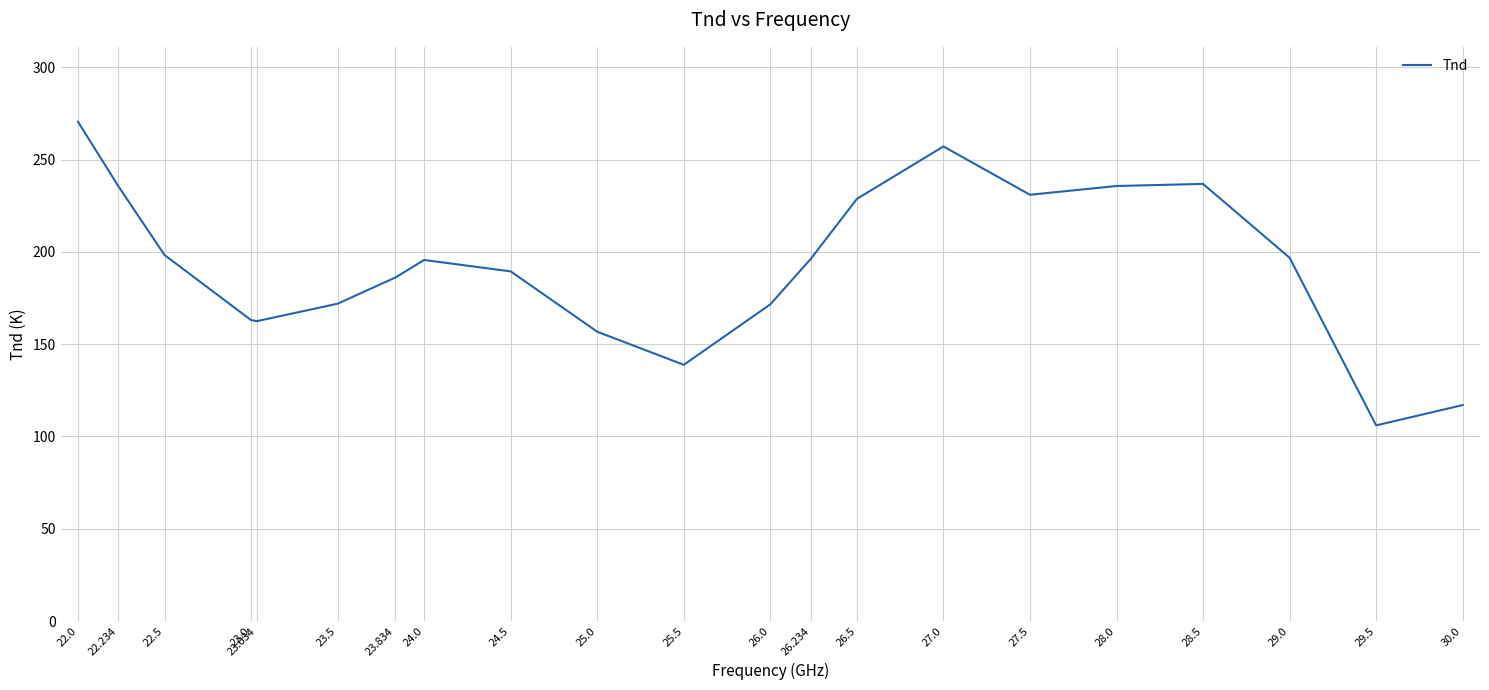

What is the approximate value at 25.5?

138.8